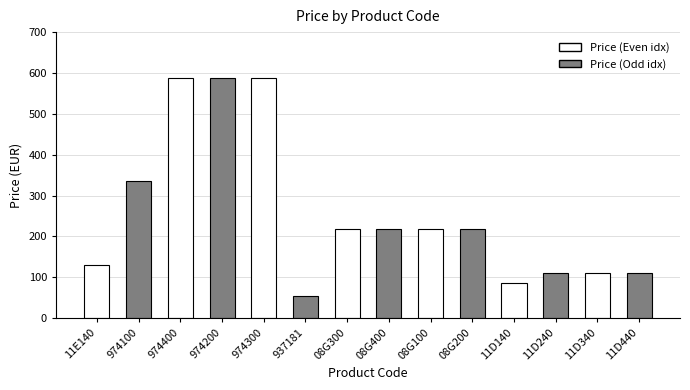

Which category has the lowest value across all series?

937181